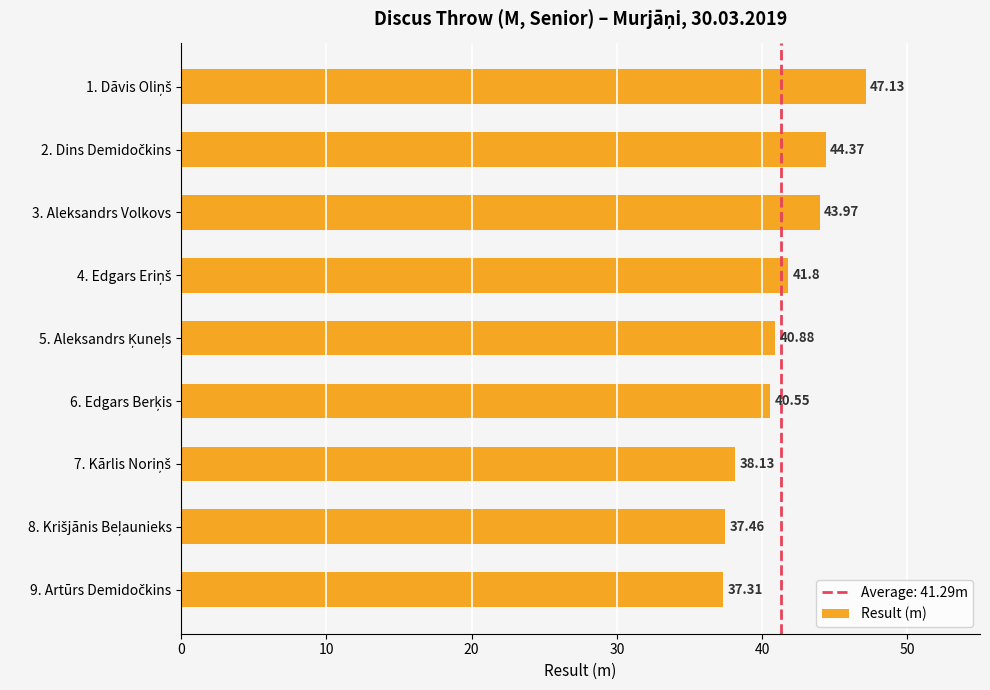

What is the sum of all values?

371.6